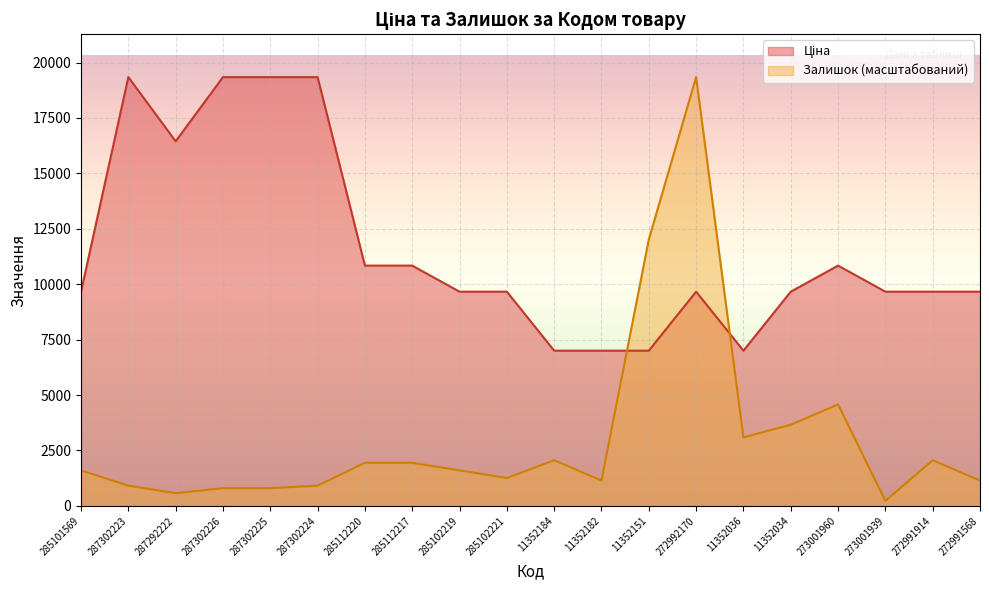

Does the chart display data point markers on the line(s)?

No